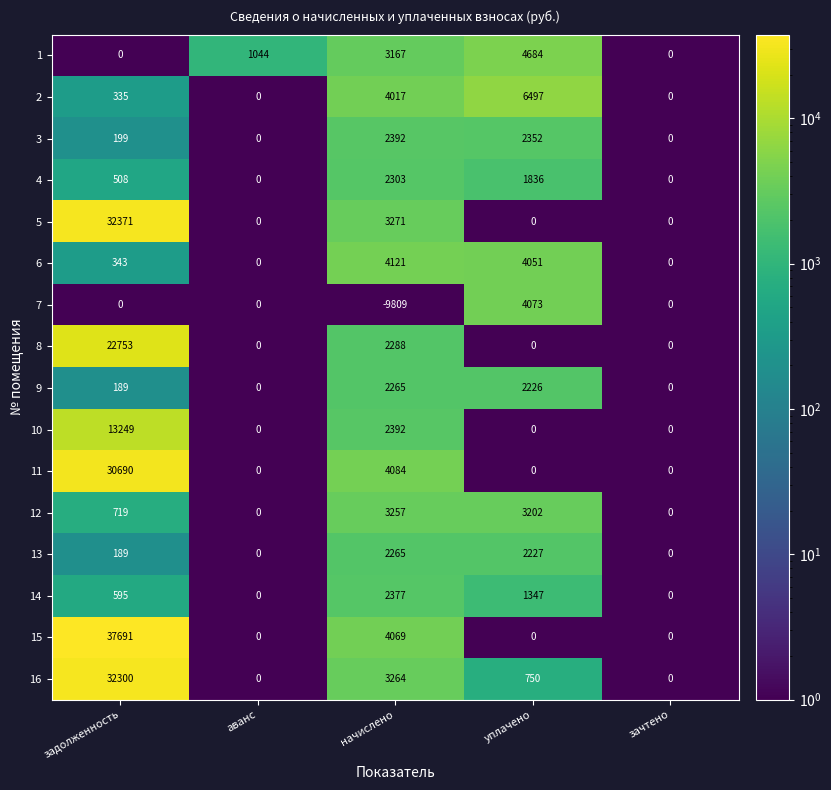

What is the difference between the maximum and minimum values in the 3 series?

2392